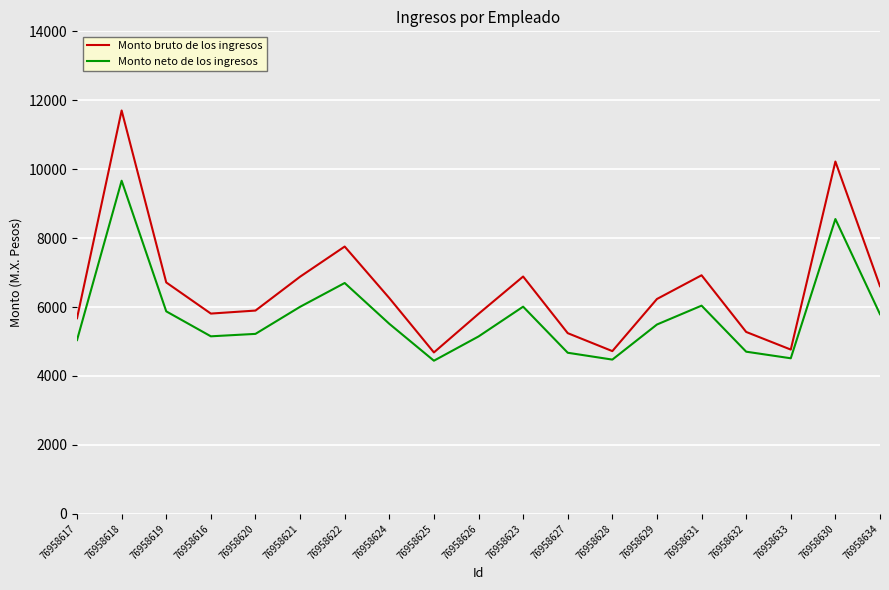

What is the difference between the maximum and minimum values in the Monto neto de los ingresos series?

5222.4